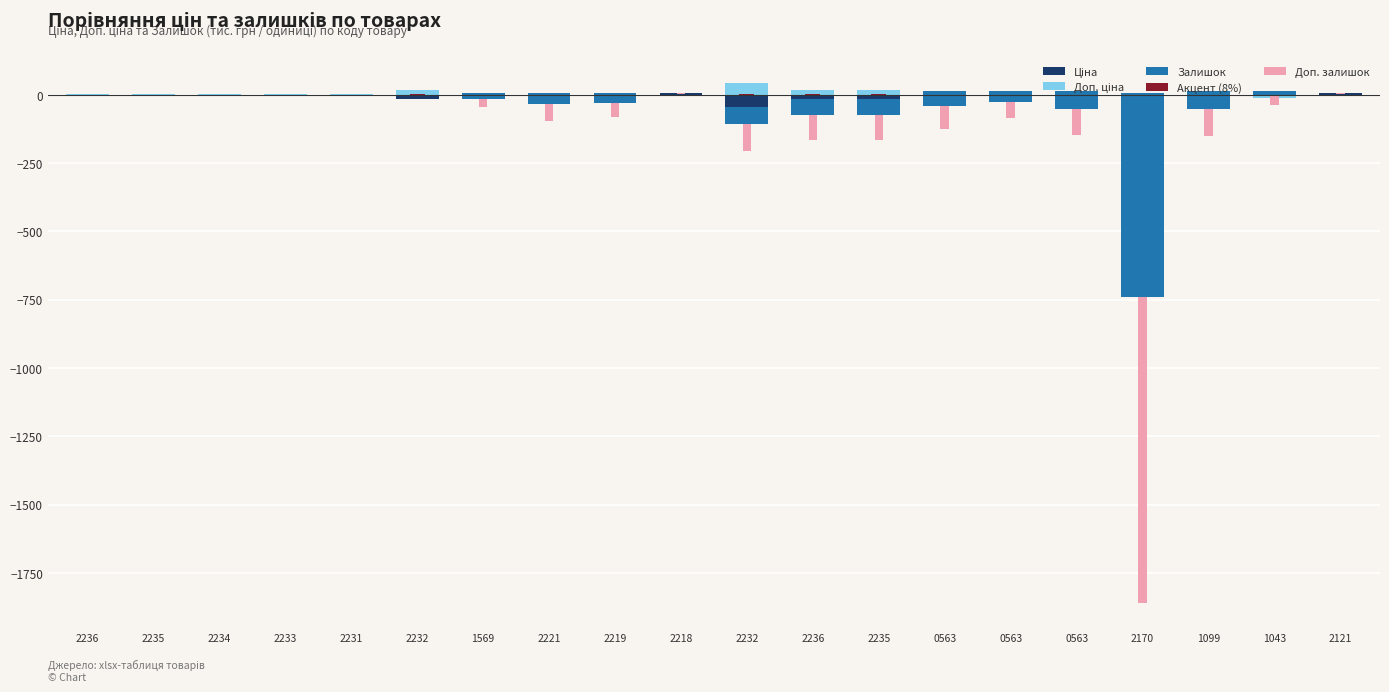

Count the number of data series in this chart.

5